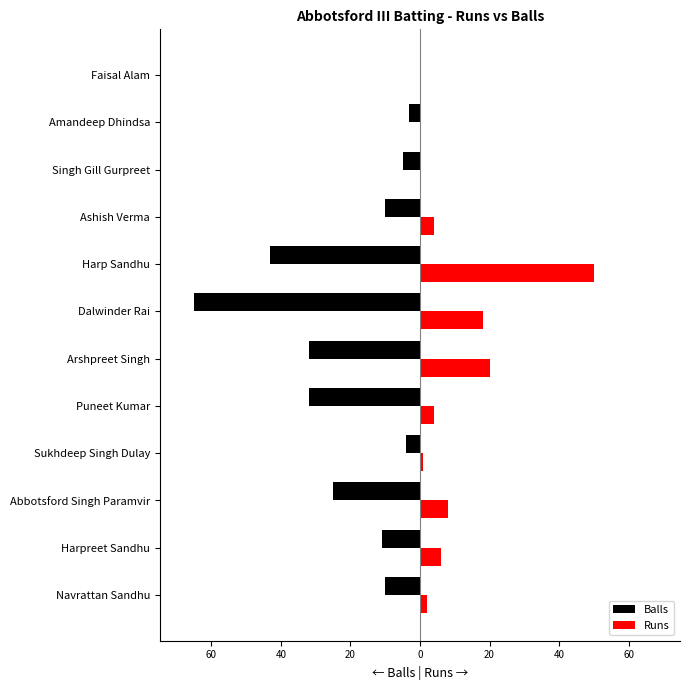

What are all the series names shown in the legend?

Balls, Runs